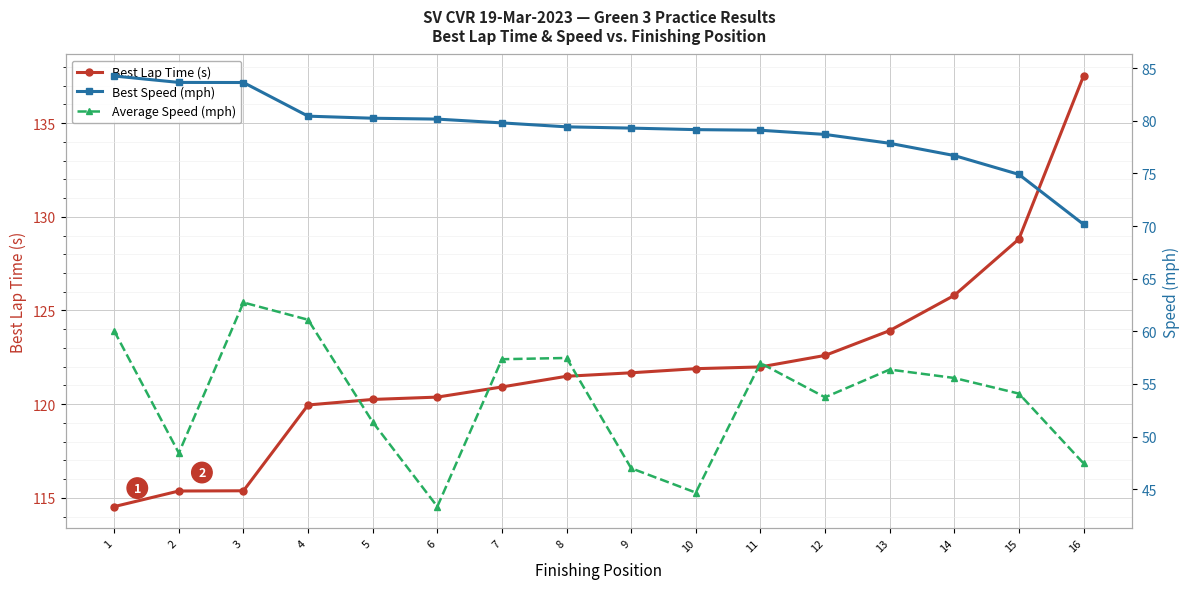

True or false: Average Speed (mph) has a value of 89.5 at 12.

False